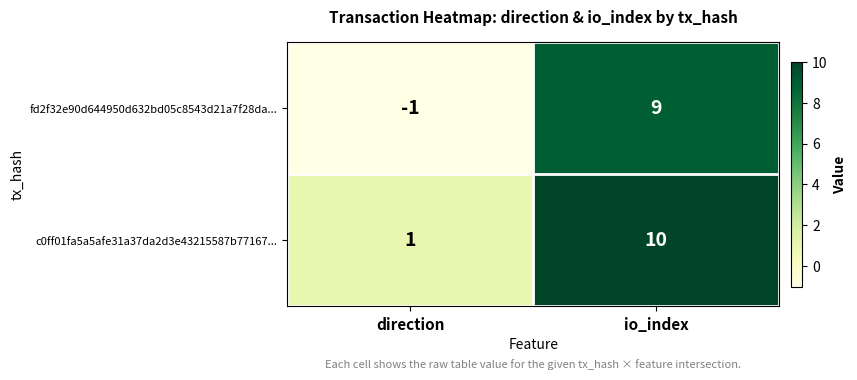

Which category has the highest value in the fd2f32e90d644950d632bd05c8543d21a7f28da... series?

io_index